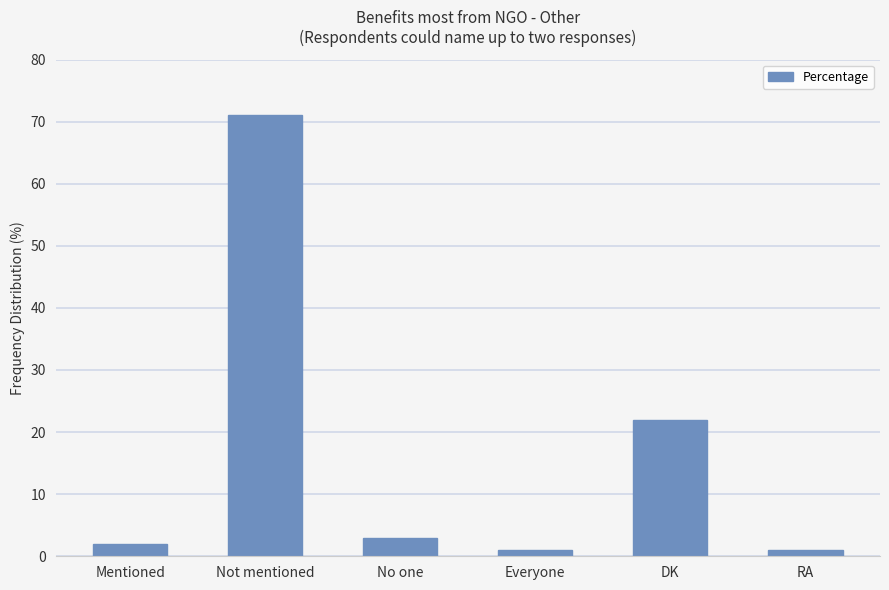

What position from the left is Mentioned?

1